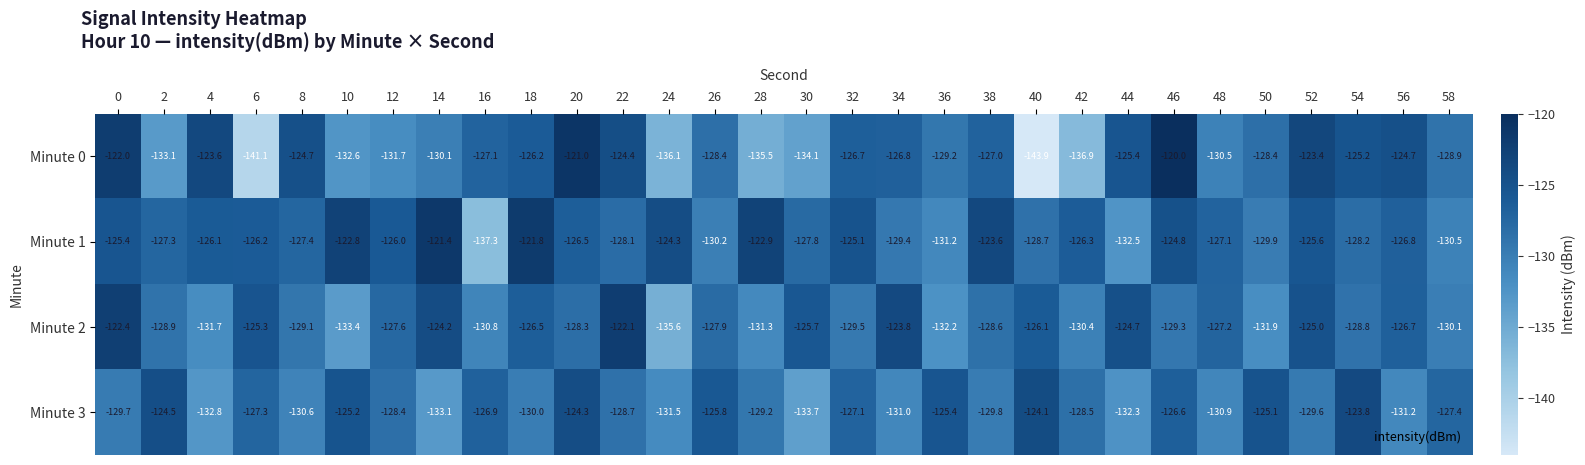

What is the smallest value displayed?

-143.9